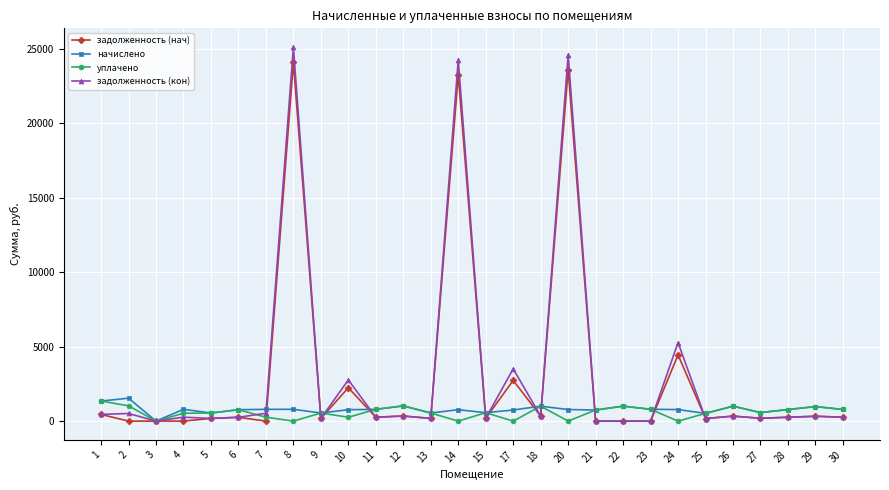

The value of уплачено at 23 is 794.0. True or false?

True